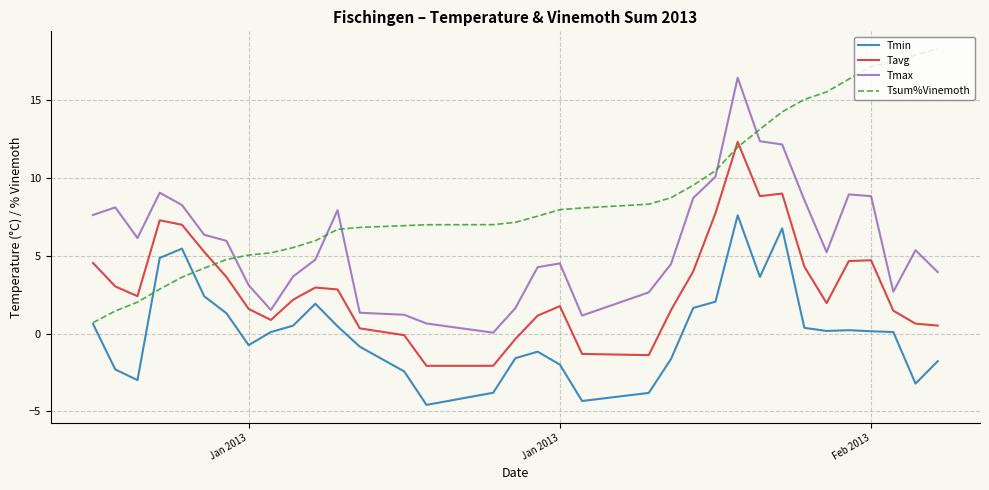

Which series has the widest spread of values?

Tsum%Vinemoth